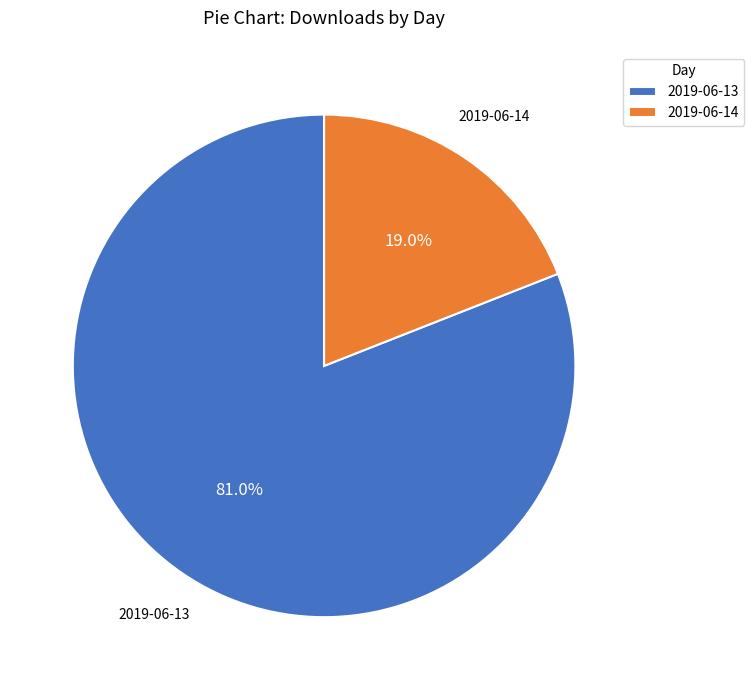

Is the sum of 2019-06-14 and 2019-06-13 greater than half?

Yes